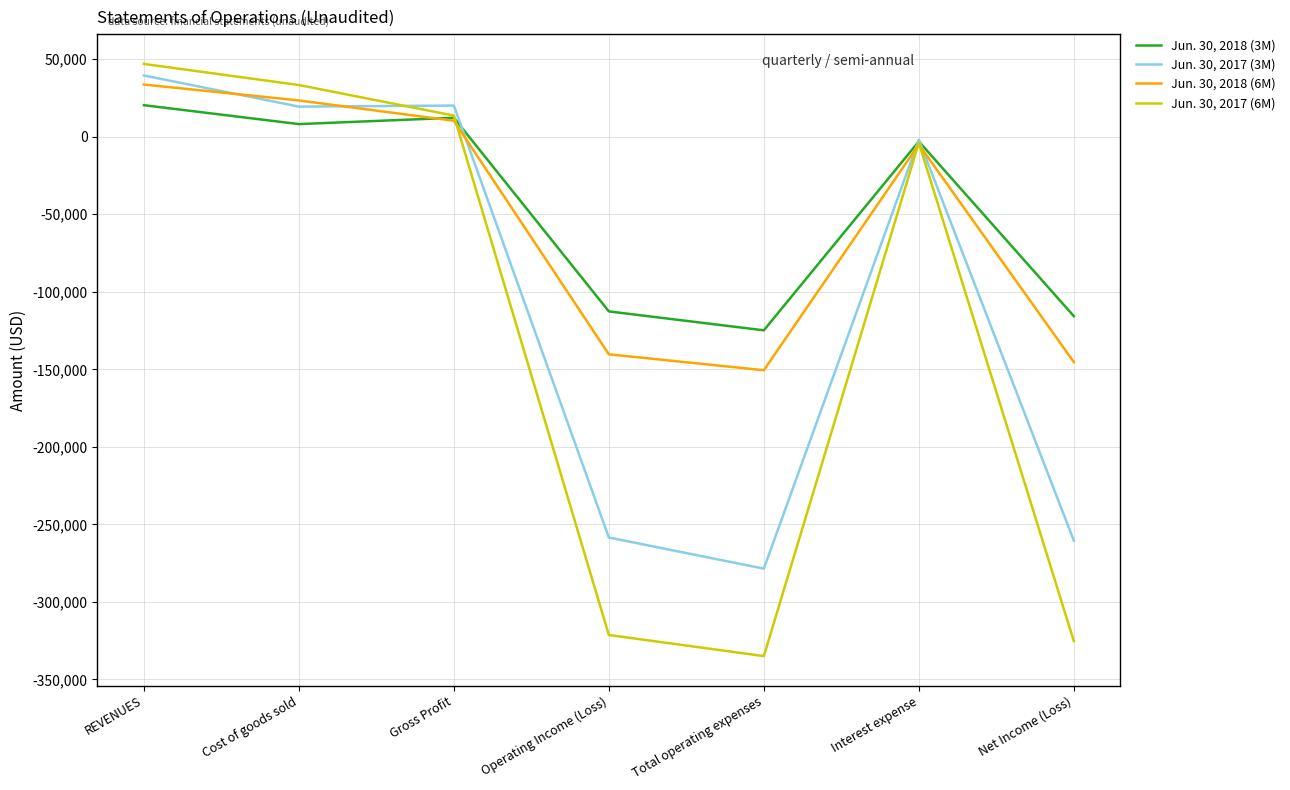

True or false: Jun. 30, 2018 (6M) has a value of -50095 at Total operating expenses.

False